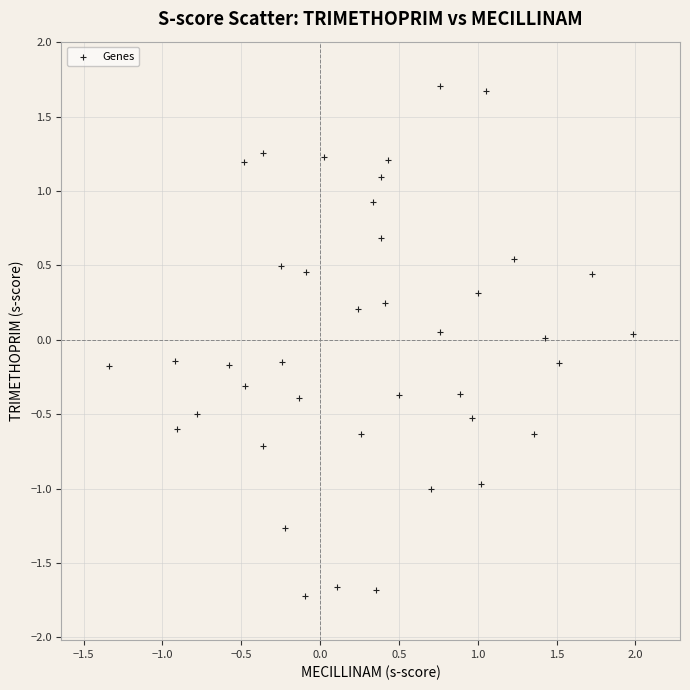

What is the range of X values (max minus min)?

3.3